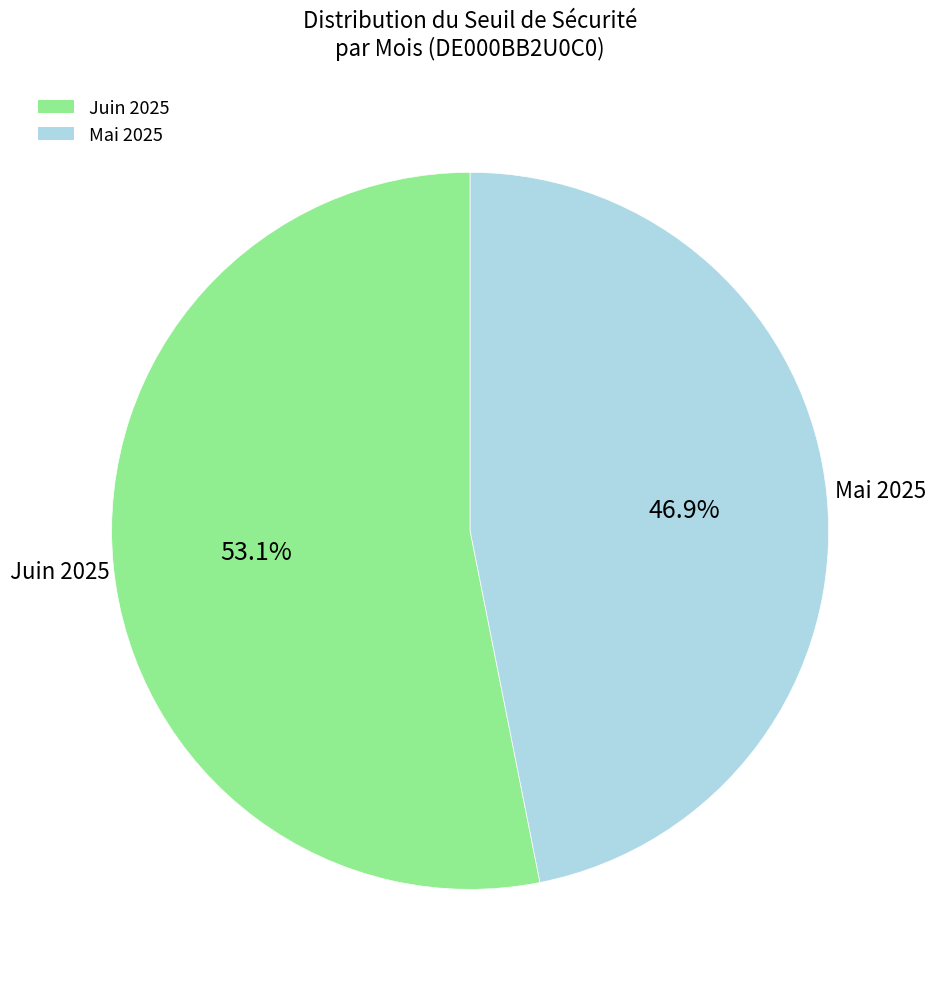

Is there a majority slice in this chart?

Yes